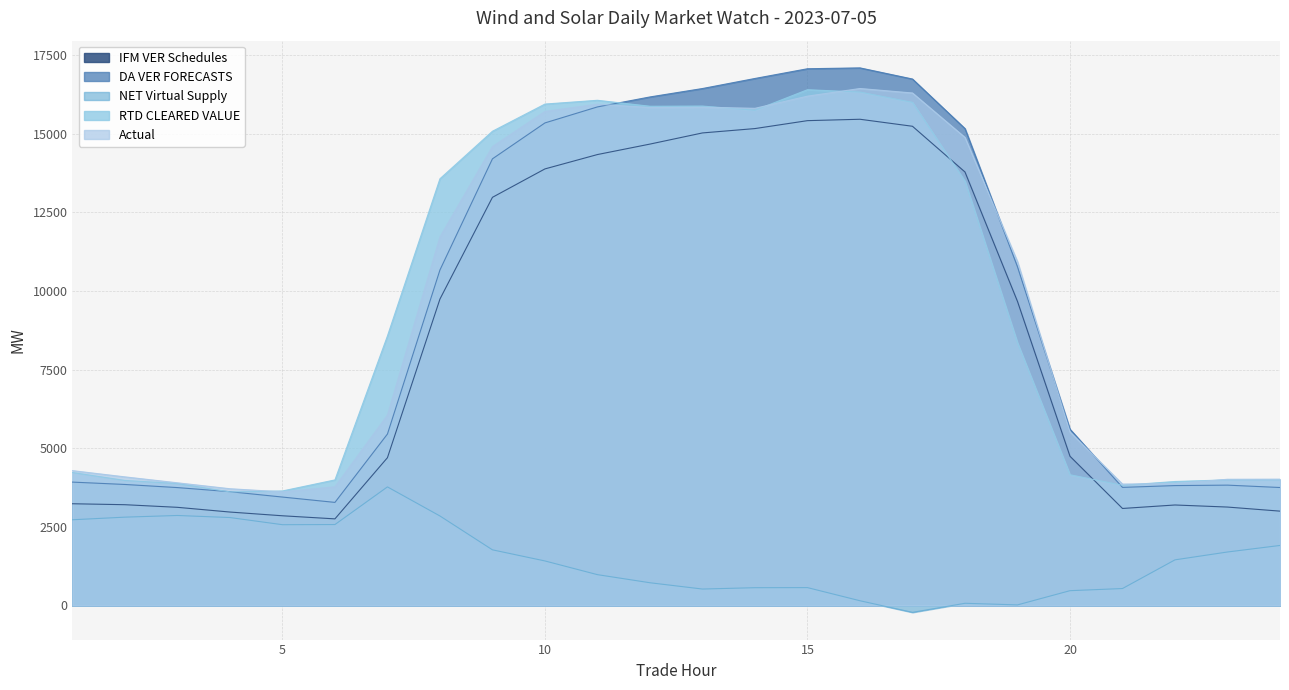

Reading left to right, extract all data points from this chart.

IFM VER Schedules: 1=3234.0	2=3203.5	3=3120.2	4=2970.1	5=2851.4	6=2753.1	7=4698.2	8=9742.5	9=12977.6	10=13881.1	11=14337.7	12=14670.3	13=15025.0	14=15163.7	15=15415.5	16=15459.8	17=15236.7	18=13782.9	19=9667.3	20=4743.6	21=3083.9	22=3194.6	23=3128.6	24=2999.0
DA VER FORECASTS: 1=3922.2	2=3846.9	3=3748.0	4=3617.6	5=3446.7	6=3277.0	7=5450.4	8=10666.9	9=14201.5	10=15343.6	11=15852.4	12=16169.3	13=16436.8	14=16756.6	15=17065.8	16=17093.1	17=16739.1	18=15163.3	19=10768.5	20=5604.4	21=3754.2	22=3811.7	23=3825.7	24=3750.3
NET Virtual Supply: 1=2724.4	2=2807.7	3=2860.8	4=2795.3	5=2567.6	6=2572.4	7=3769.7	8=2845.1	9=1768.4	10=1414.8	11=979.1	12=721.9	13=521.6	14=564.5	15=567.2	16=149.6	17=-219.7	18=69.0	19=17.6	20=469.6	21=537.7	22=1449.9	23=1699.7	24=1907.7
RTD CLEARED VALUE: 1=4227.3	2=3974.3	3=3876.0	4=3610.4	5=3640.4	6=3991.7	7=8568.9	8=13567.5	9=15078.3	10=15942.8	11=16063.0	12=15873.5	13=15879.3	14=15746.6	15=16399.3	16=16324.5	17=15996.5	18=13490.7	19=8351.7	20=4155.4	21=3820.8	22=3941.5	23=3993.2	24=3994.8
Actual: 1=4286.8	2=4088.2	3=3899.8	4=3711.2	5=3612.7	6=3772.4	7=6050.5	8=11716.0	9=14590.2	10=15708.2	11=15938.4	12=15833.5	13=15842.1	14=15807.9	15=16194.3	16=16437.7	17=16295.1	18=14881.8	19=10931.7	20=5517.0	21=3859.4	22=3876.0	23=4012.0	24=4015.9